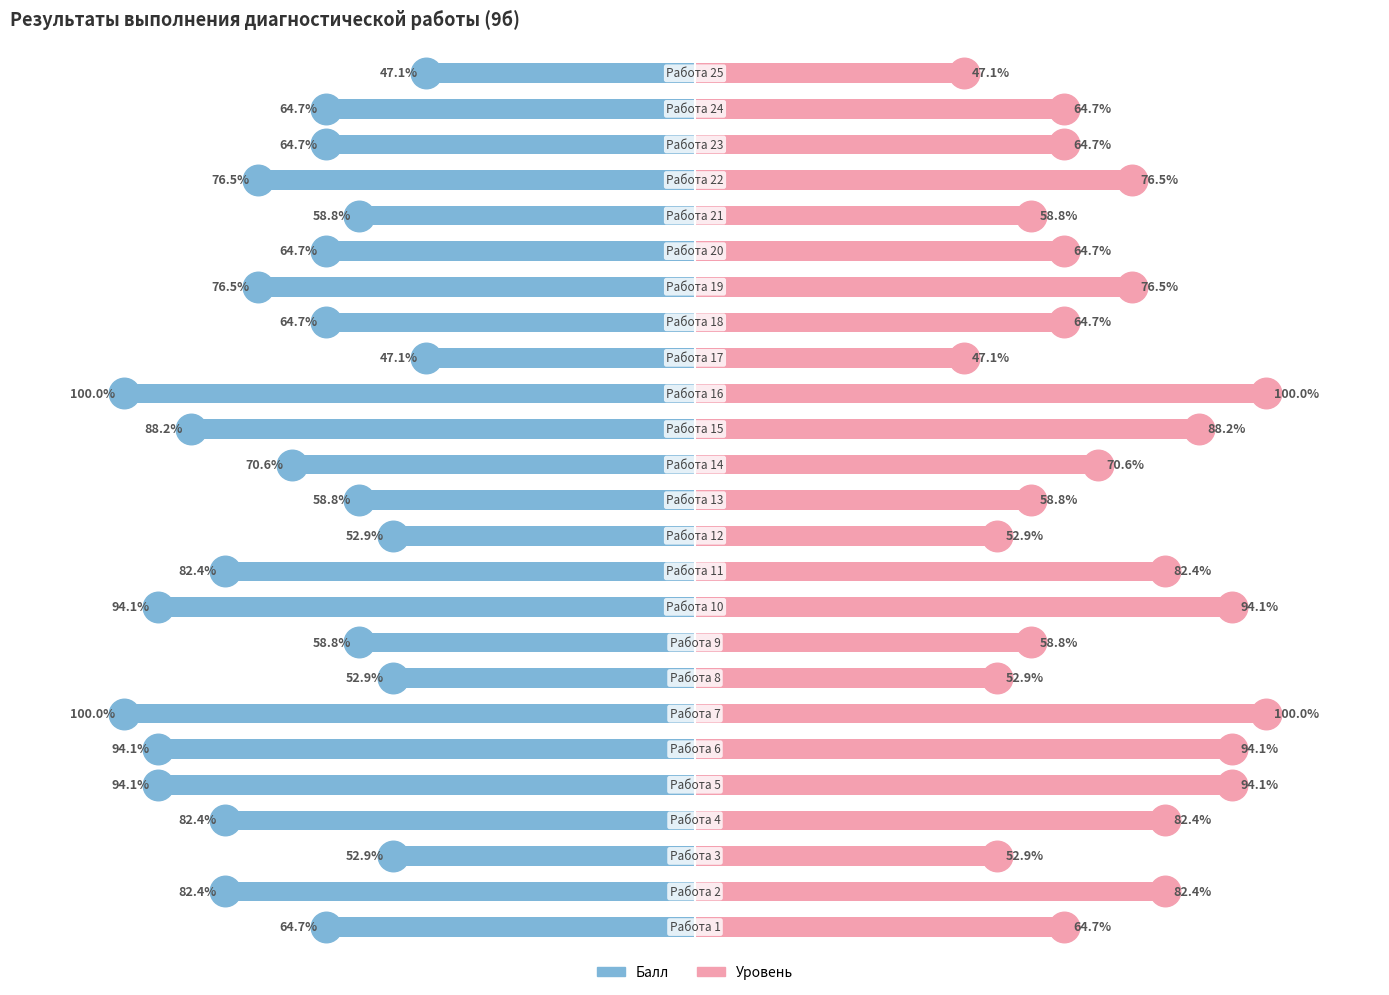

At how many categories does at least one series exceed 81?

9